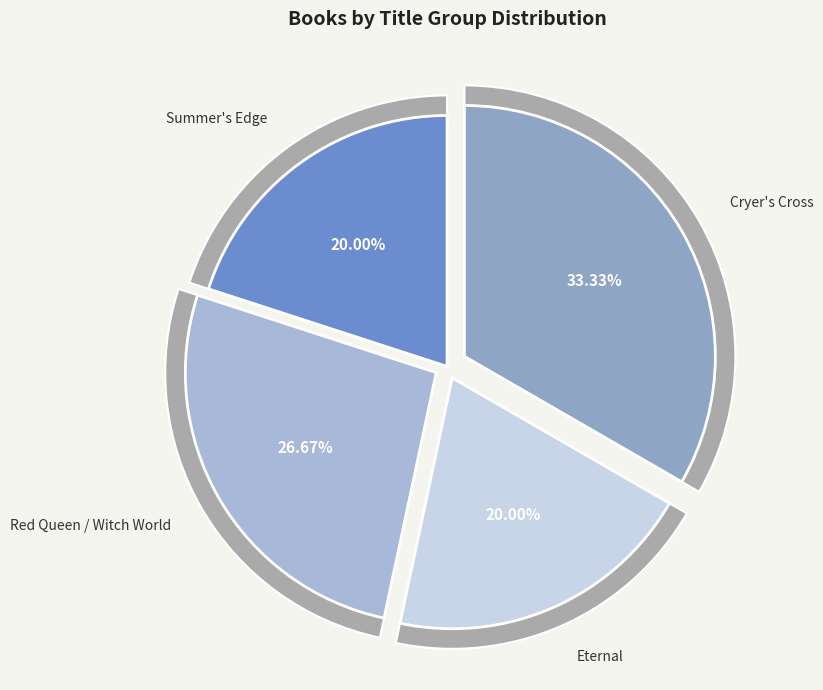

Does Cryer's Cross account for over 50% of the chart?

No